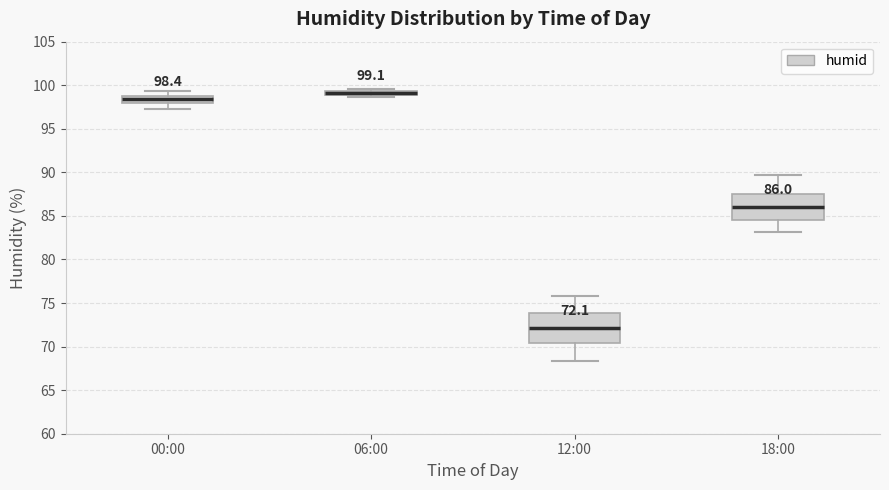

Which box has the lowest median line?

12:00